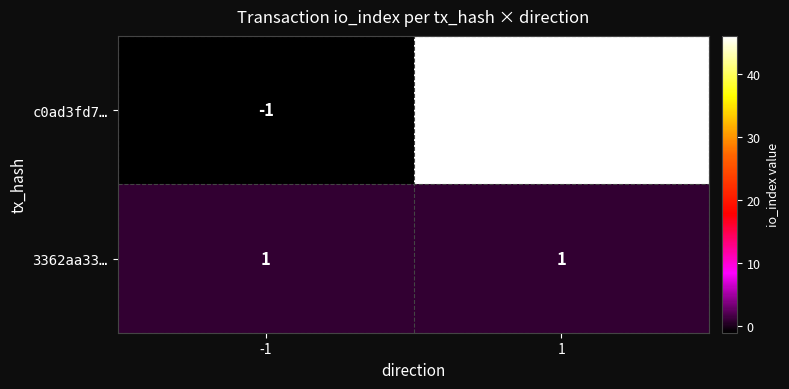

List the series in order of their overall mean, lowest first.

3362aa33…, c0ad3fd7…